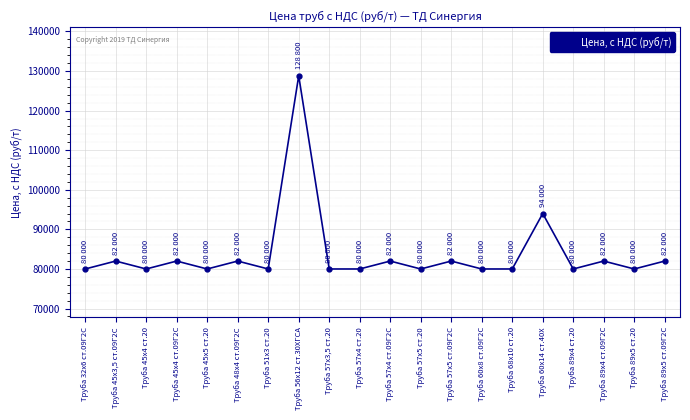

What is the difference between the second highest and minimum values?

14000